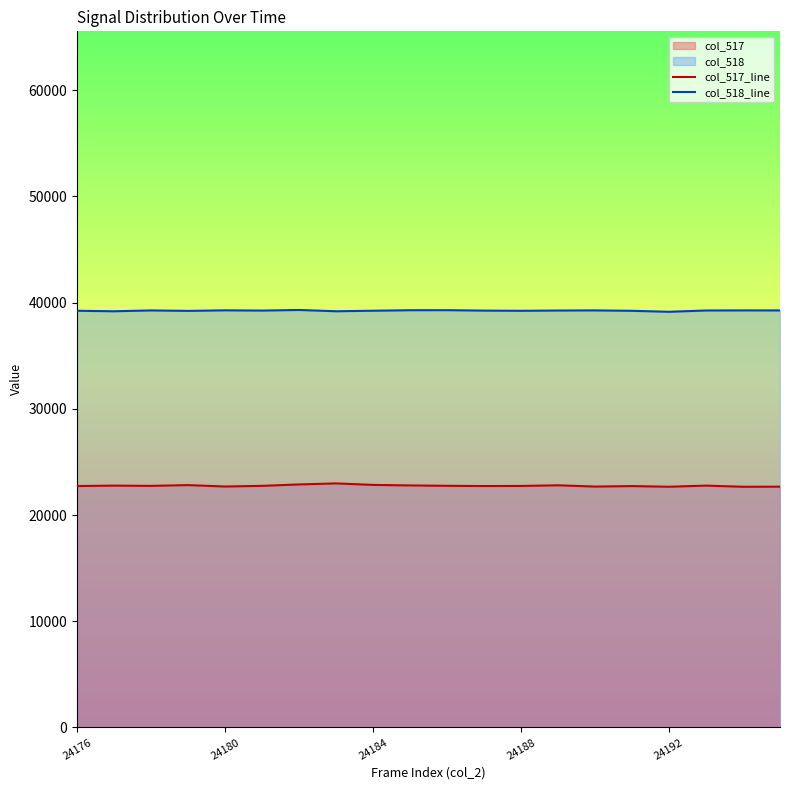

What is the spread (max minus min) of values at 24192?

16470